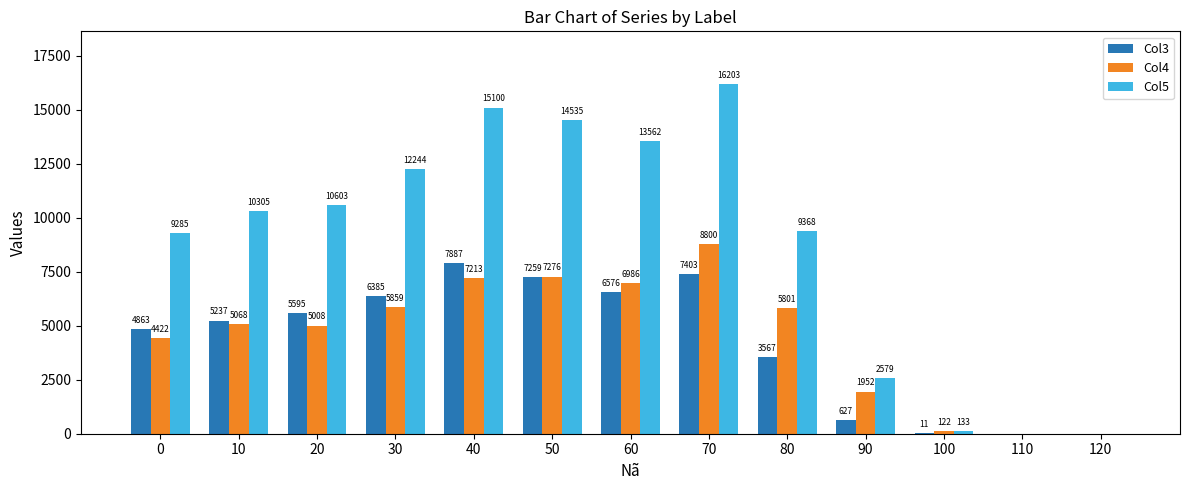

Is the value of Col4 at 100 greater than the value of Col5 at 90?

No